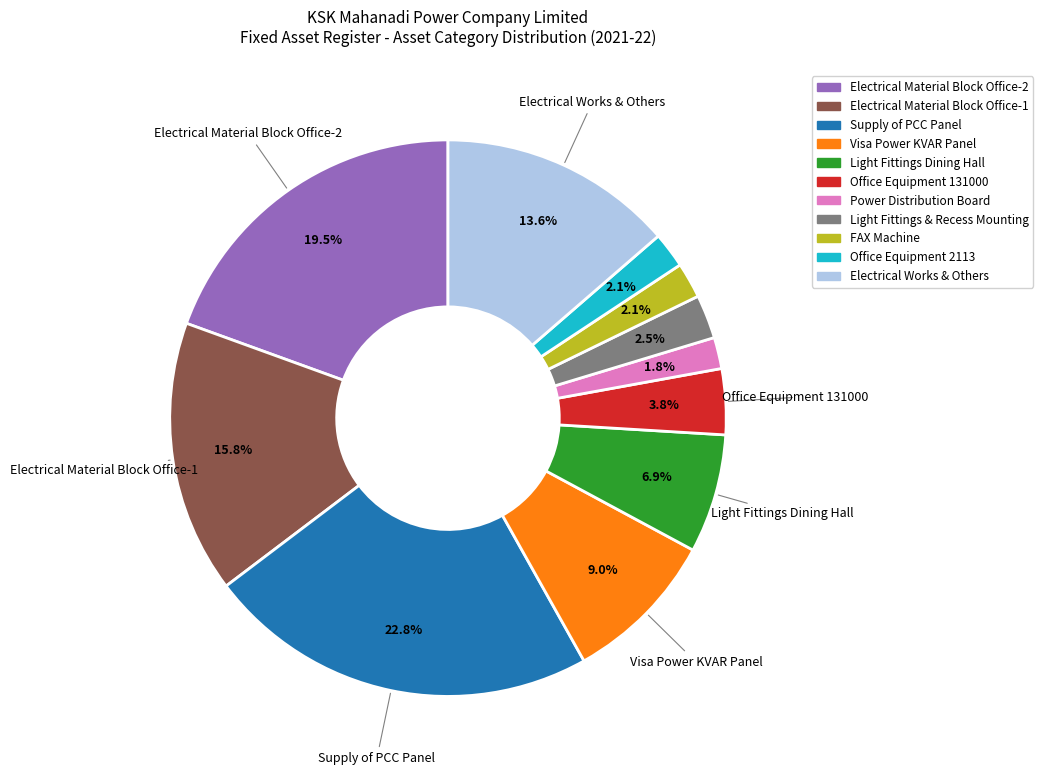

Is there a majority slice in this chart?

No